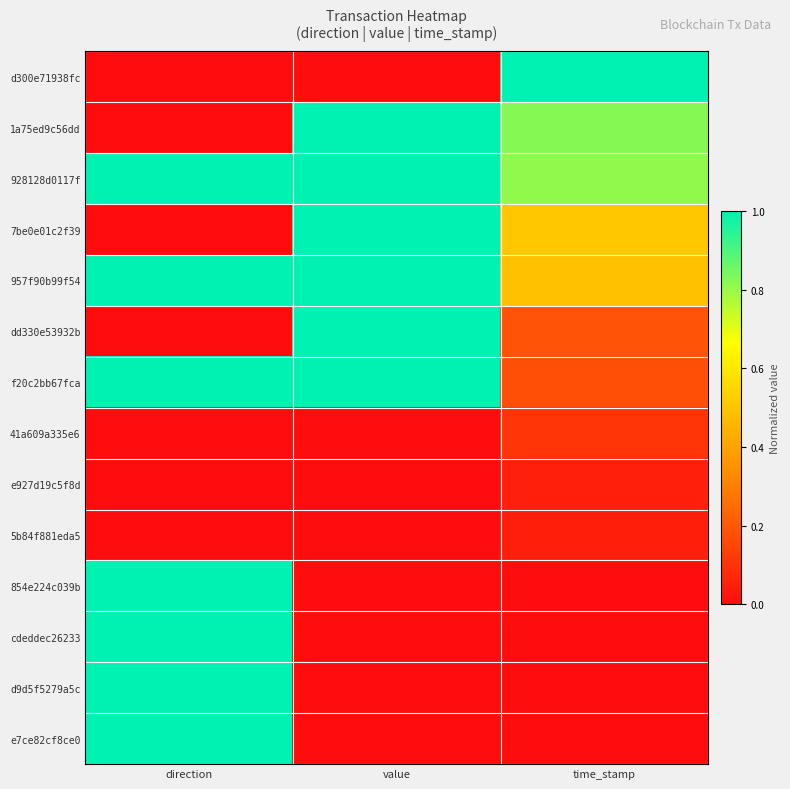

At time_stamp, list the series in order from smallest to largest.

854e224c039b, cdeddec26233, d9d5f5279a5c, e7ce82cf8ce0, 5b84f881eda5, e927d19c5f8d, 41a609a335e6, f20c2bb67fca, dd330e53932b, 957f90b99f54, 7be0e01c2f39, 928128d0117f, 1a75ed9c56dd, d300e71938fc